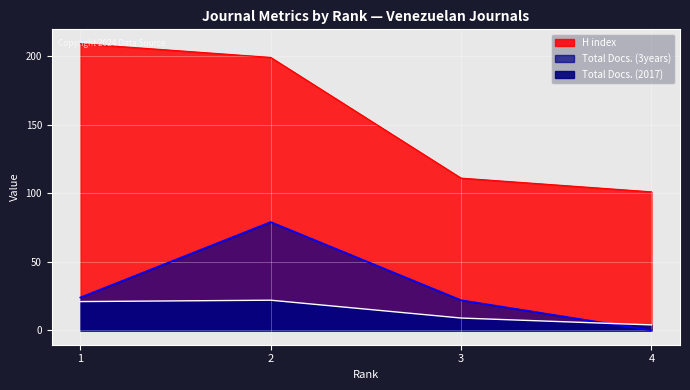

Reading right to left, list all the values displayed in this chart.

H index: 4=101	3=111	2=199	1=209
Total Docs. (2017): 4=4	3=9	2=22	1=21
Total Docs. (3years): 4=0	3=22	2=79	1=24